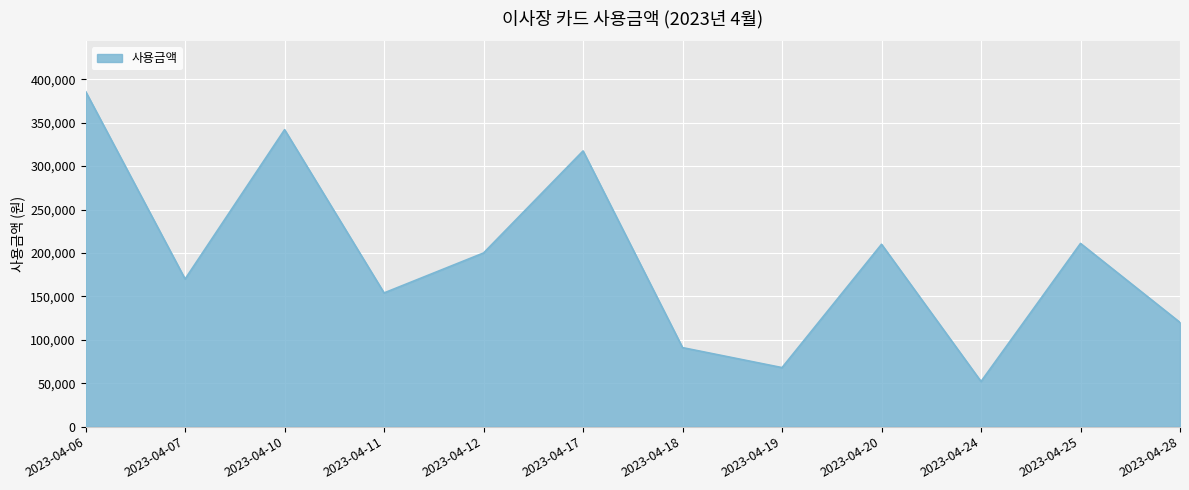

What is the difference between the values at 2023-04-11 and 2023-04-10?

188000